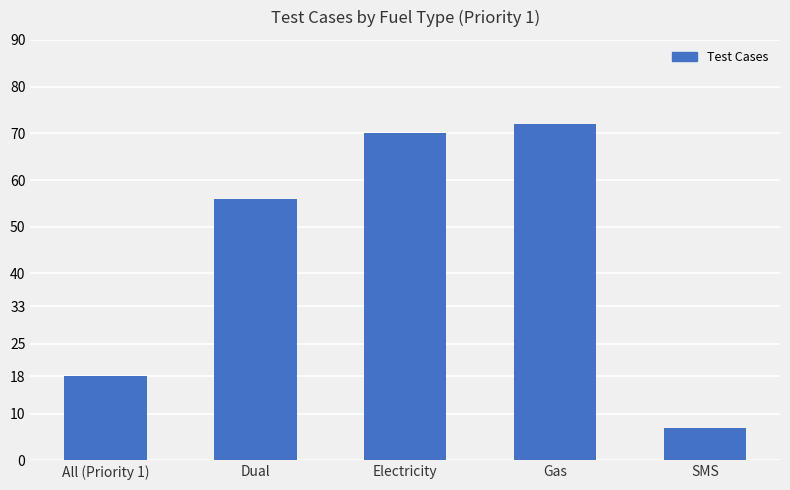

The chart shows a value of 2 at SMS. True or false?

False